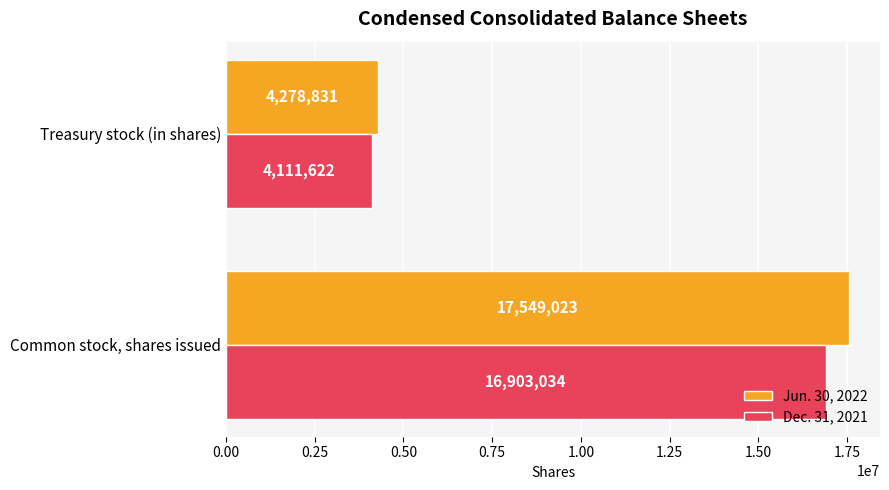

Which series has the largest range (max minus min)?

Jun. 30, 2022